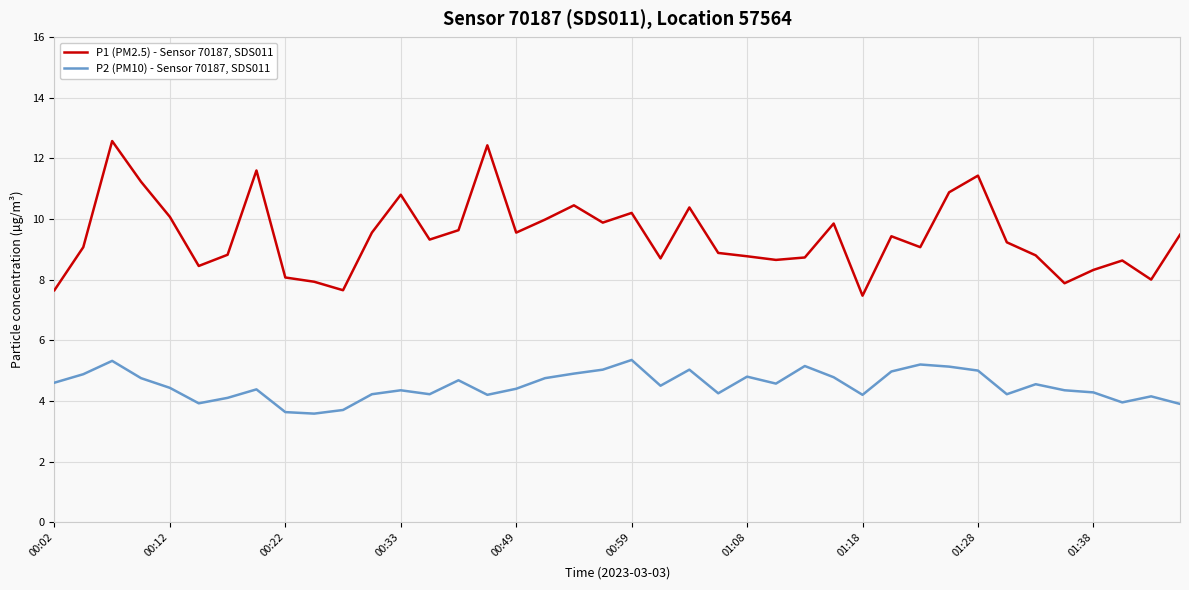

Which series has the largest range (max minus min)?

P1 (PM2.5) - Sensor 70187, SDS011